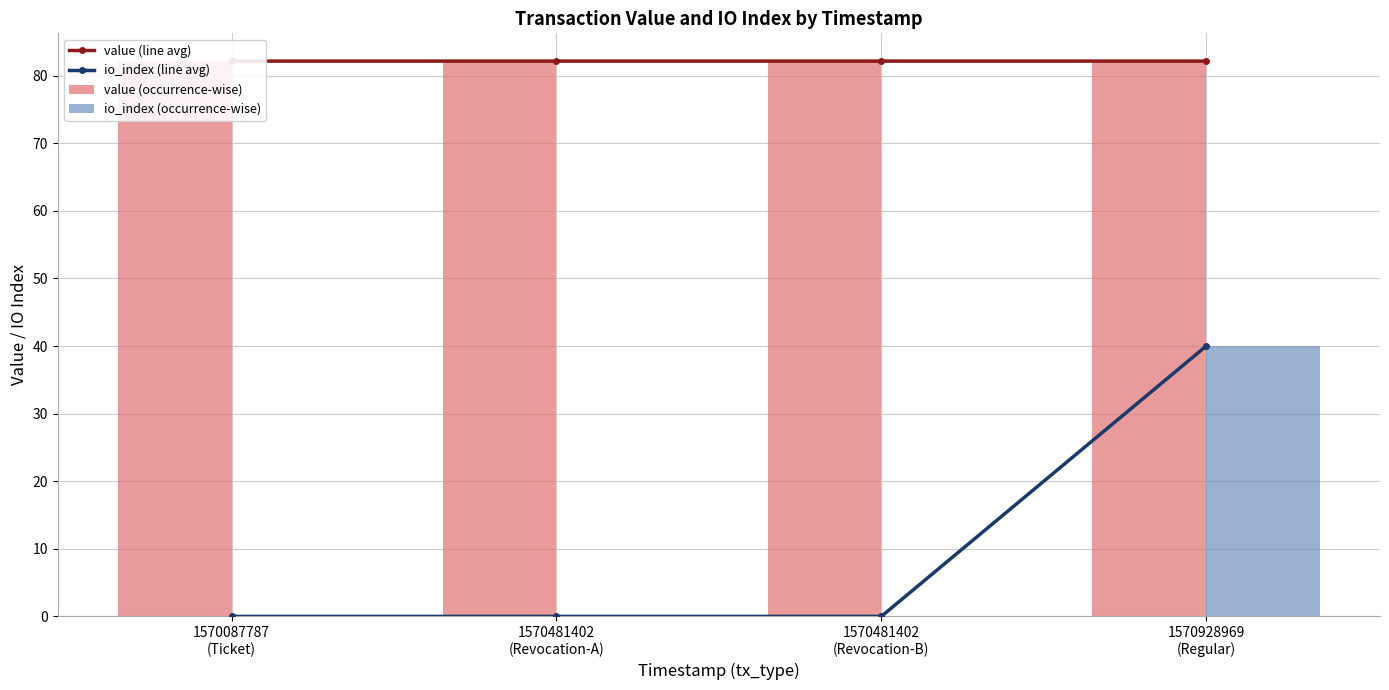

At which category is the sum across all series the highest?

1570928969
(Regular)